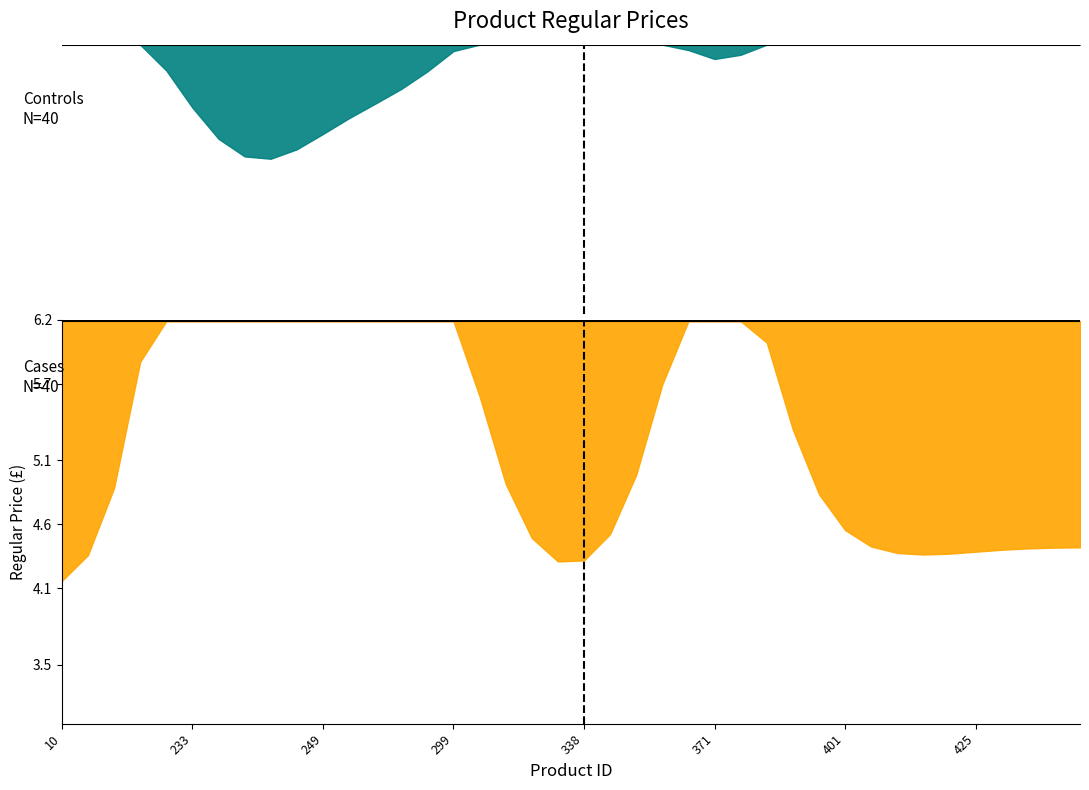

How many lines are shown in the chart?

1